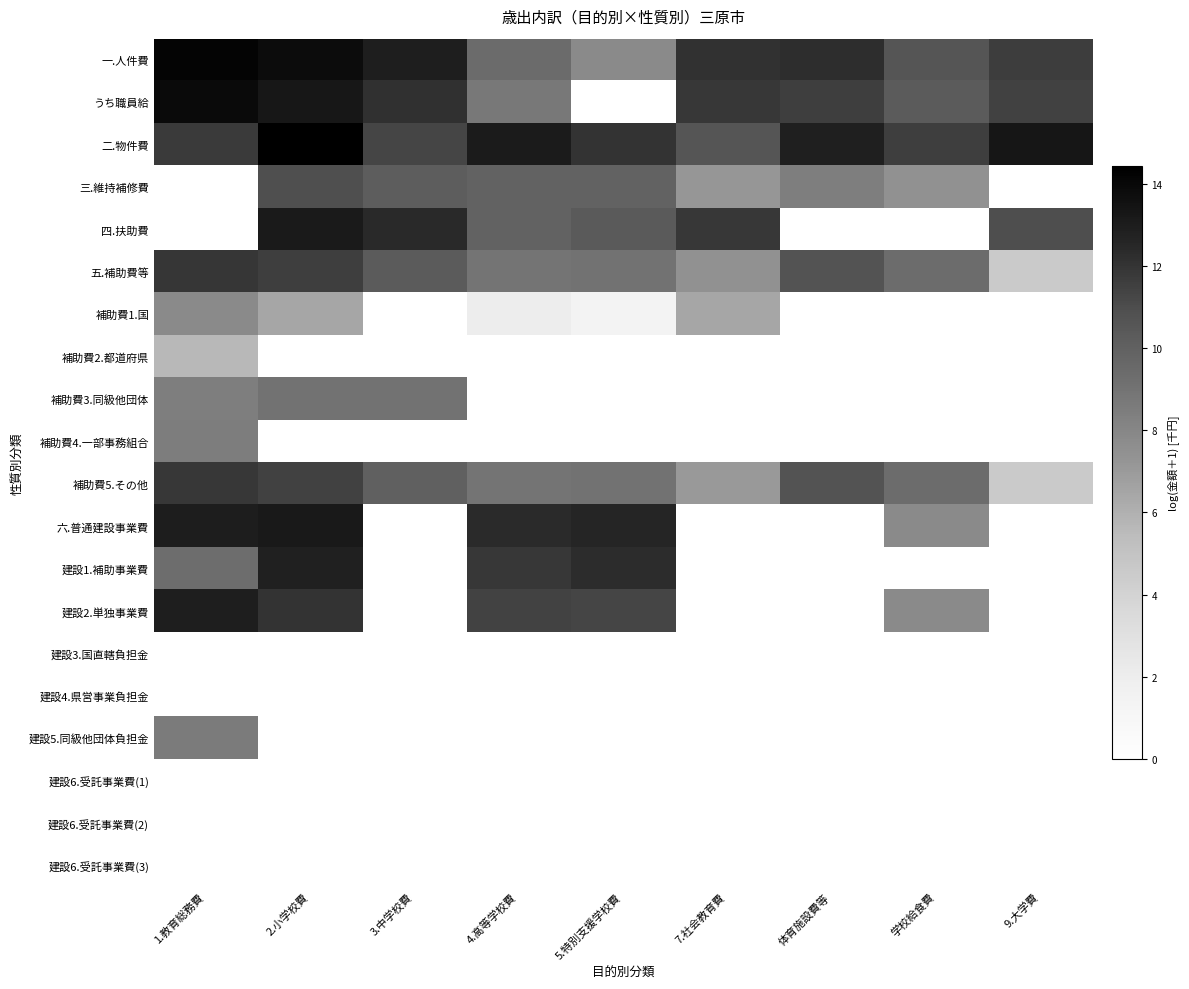

At how many categories does at least one series exceed 0?

9